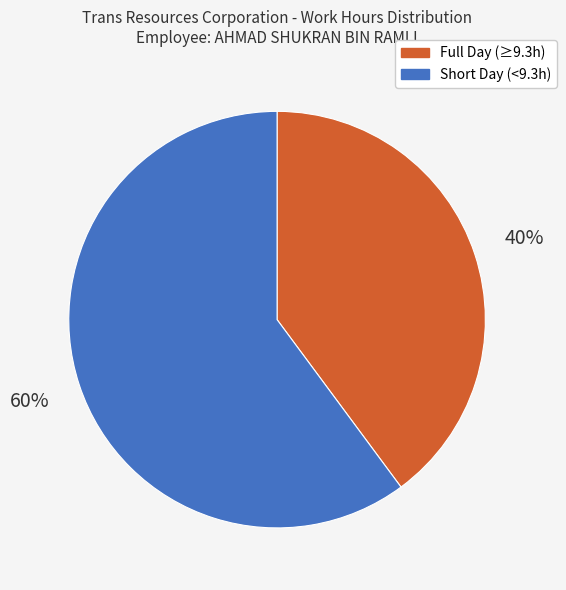

Does any single category account for the majority?

Yes